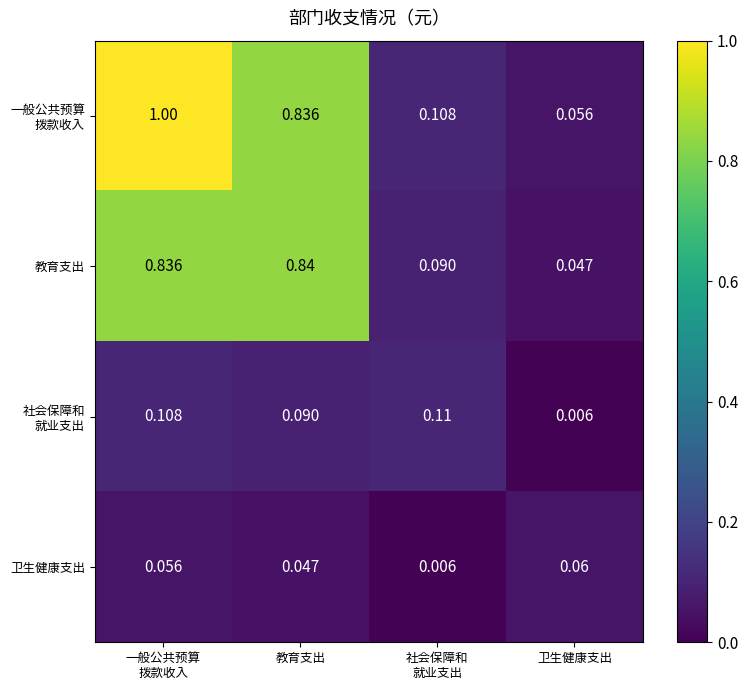

At which label does 教育支出 reach its peak?

教育支出